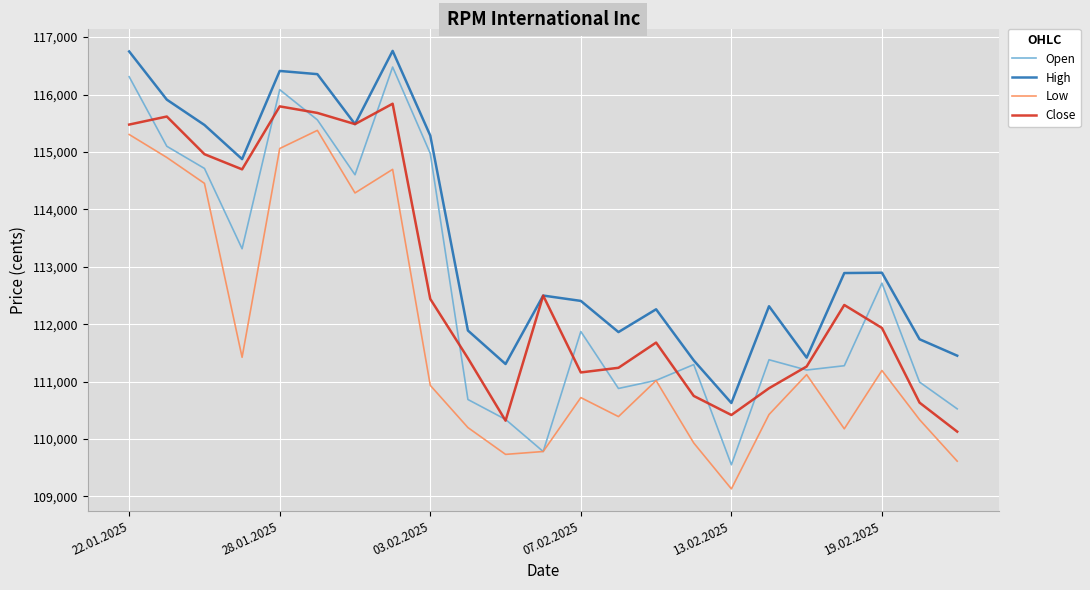

Which series has the largest total across all categories?

High